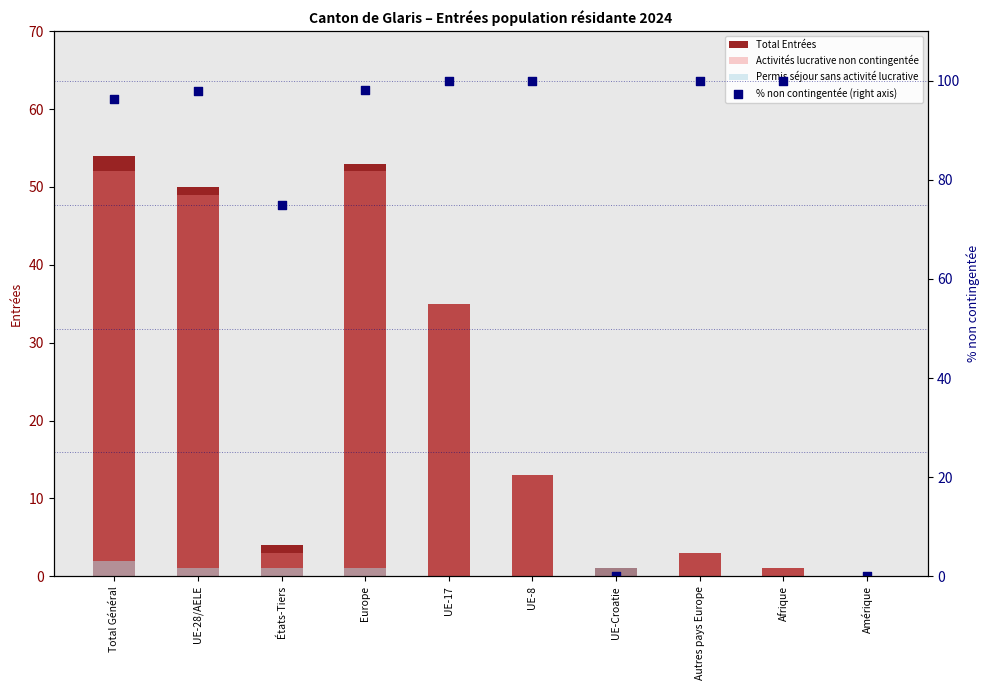

Which series has the widest spread of Y values?

% non contingentée (right axis)